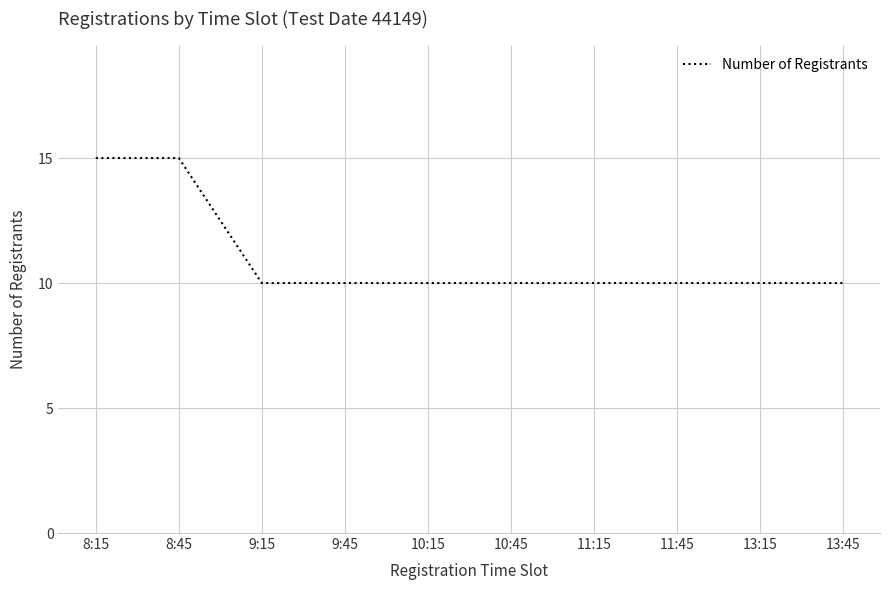

What is the difference between the second highest and minimum values?

5